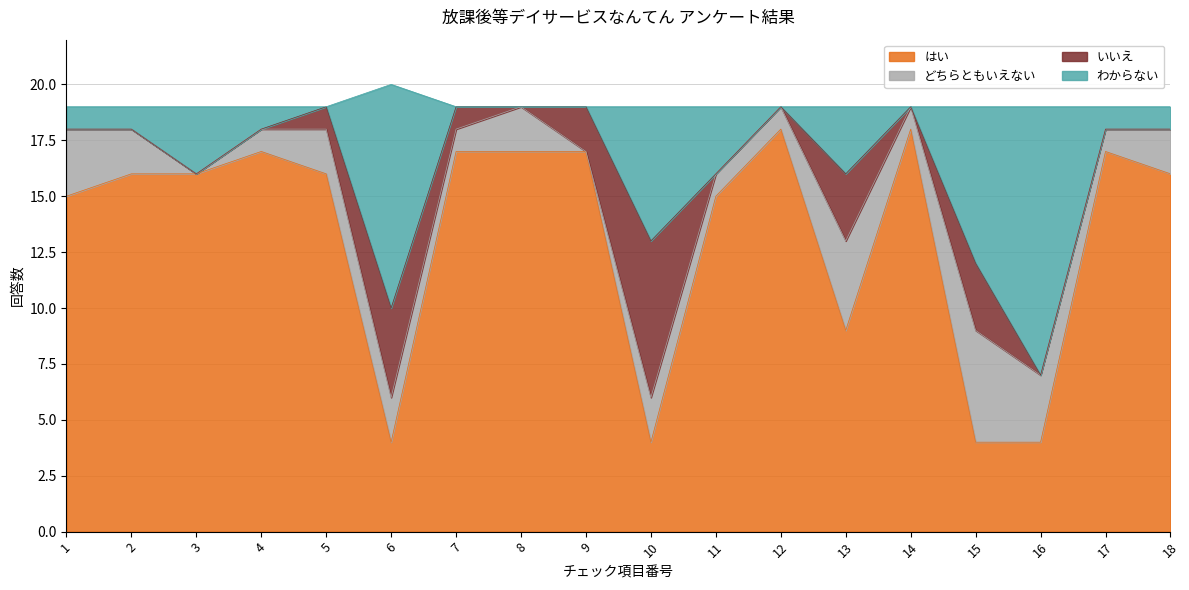

What is the value of the わからない point at the 7th from the left?

19